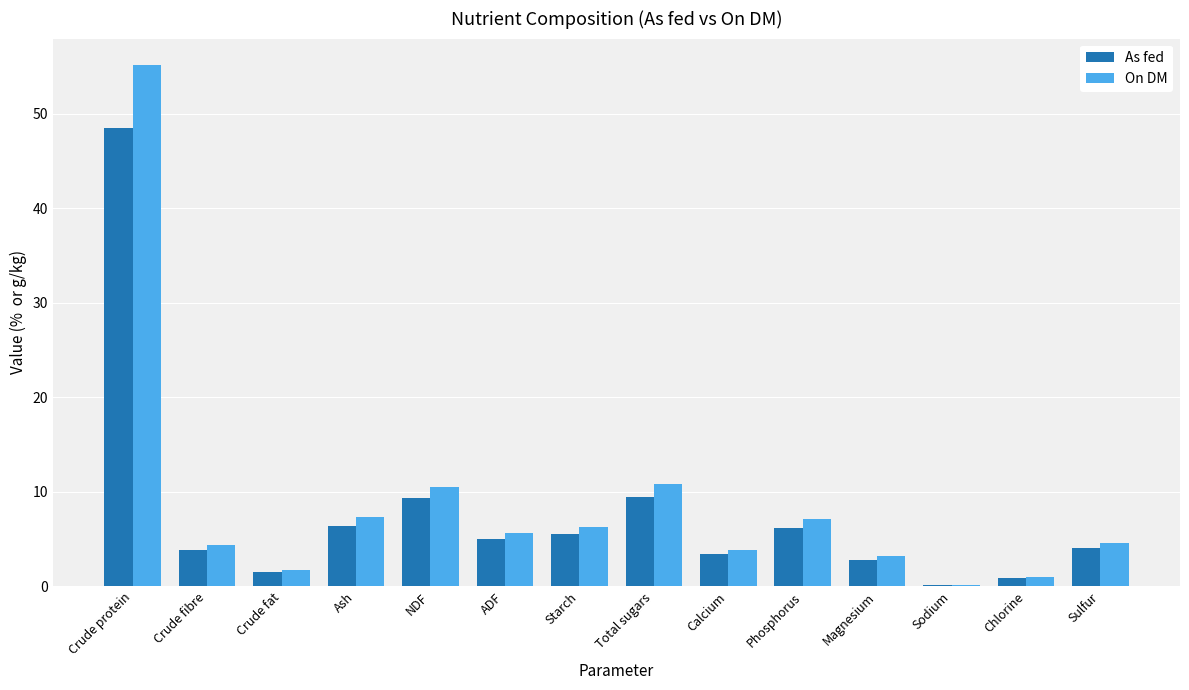

What is the maximum value shown in the chart?

55.2